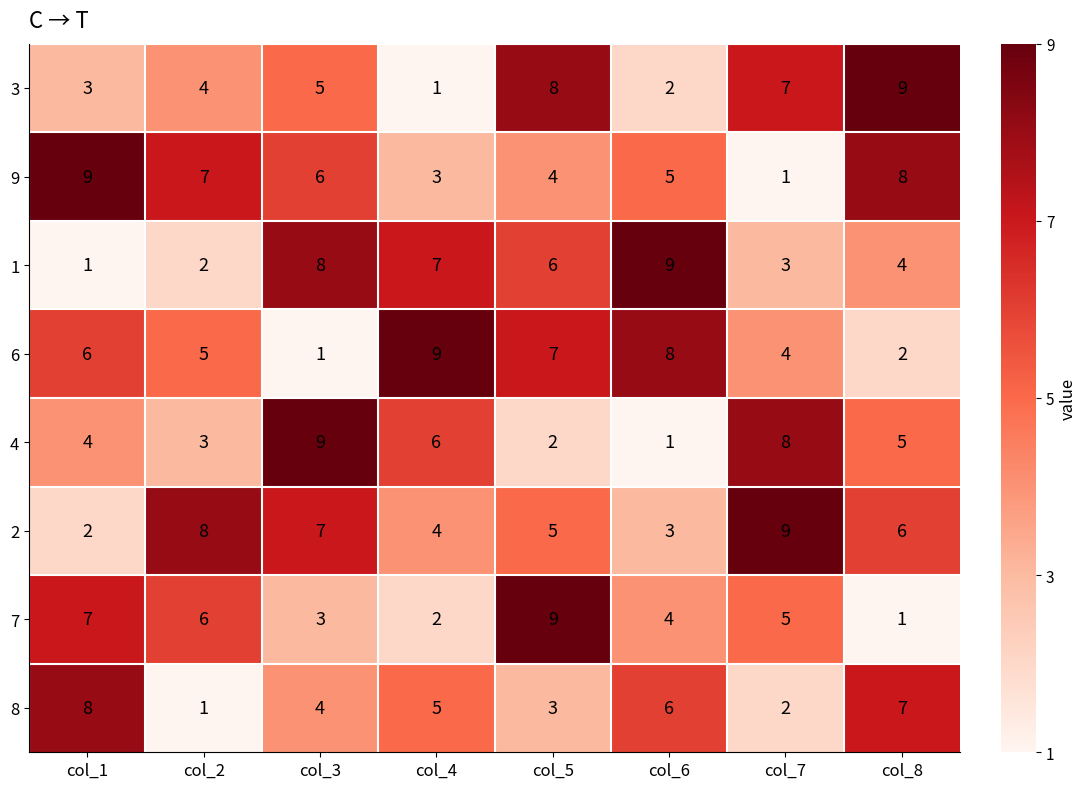

The 2 series shows 10 at col_3. True or false?

False